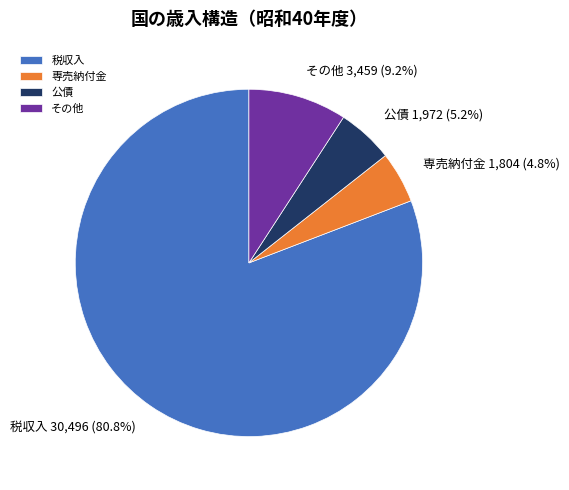

Approximately how many times larger is the value at 公債 compared to 専売納付金?

1.1